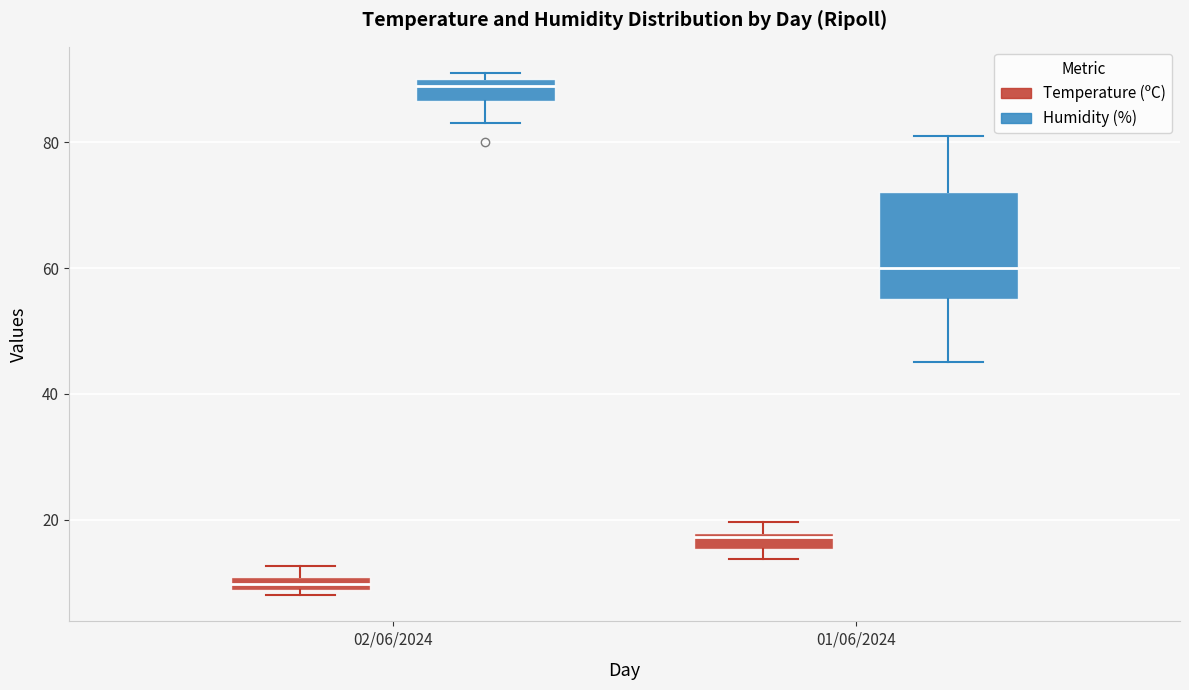

Which box has the lowest median line?

02/06/2024 (Temperature (ºC))